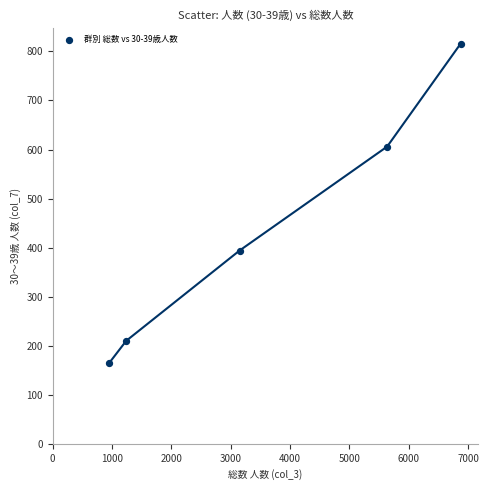

What Y value in the scatter plot is closest to 490?

394